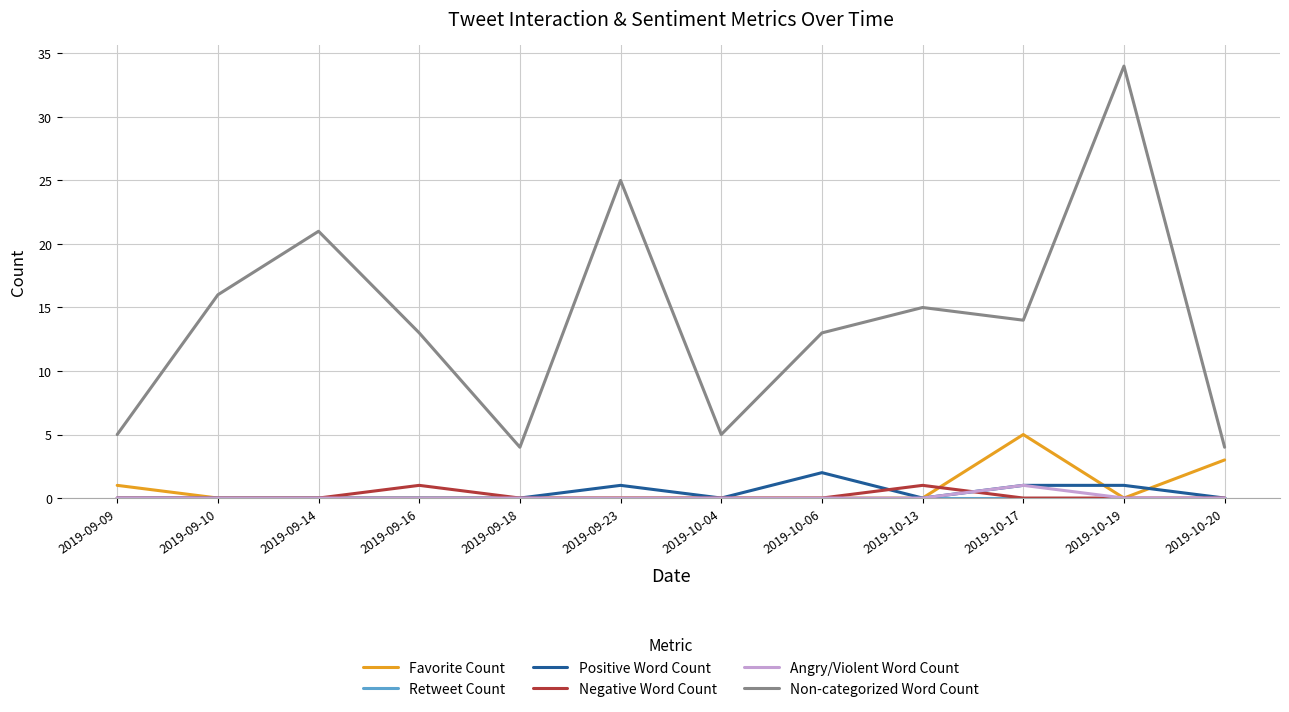

How many distinct data groups are displayed?

6